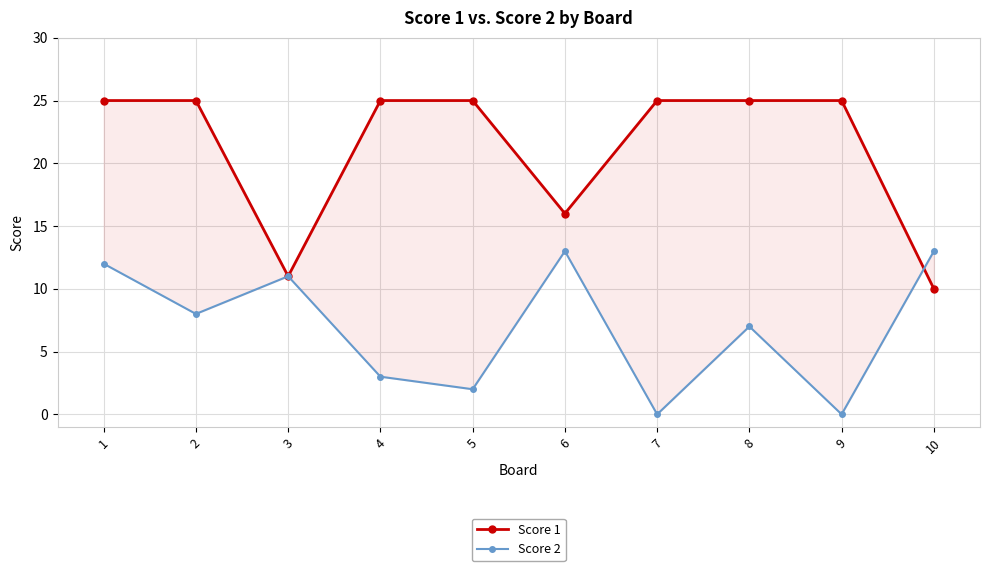

How many interior local valleys does the Score 1 series have?

2